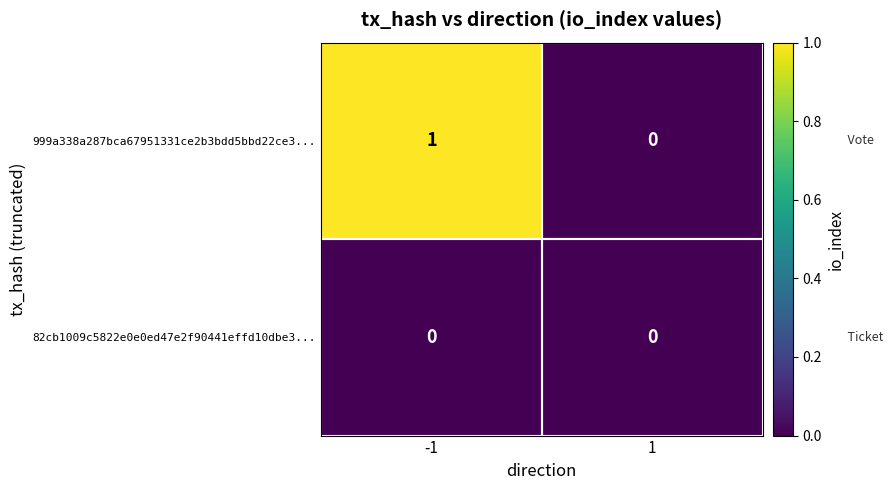

Is it true that 999a338a287bca67951331ce2b3bdd5bbd22ce3... equals 1 at -1?

True